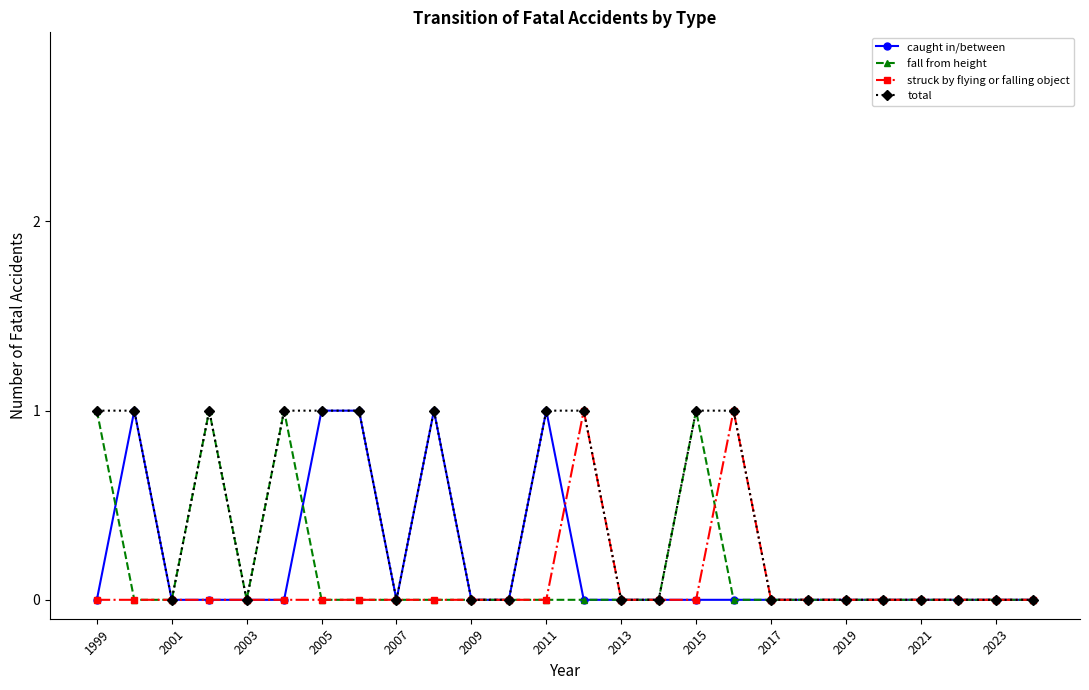

True or false: total has more than 0 interior local peaks.

True